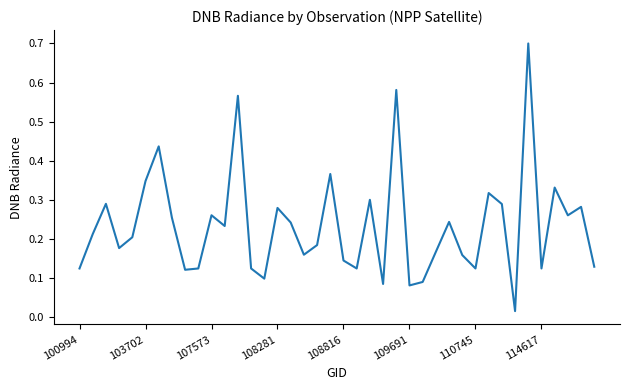

What is the difference between the maximum and minimum values?

0.7